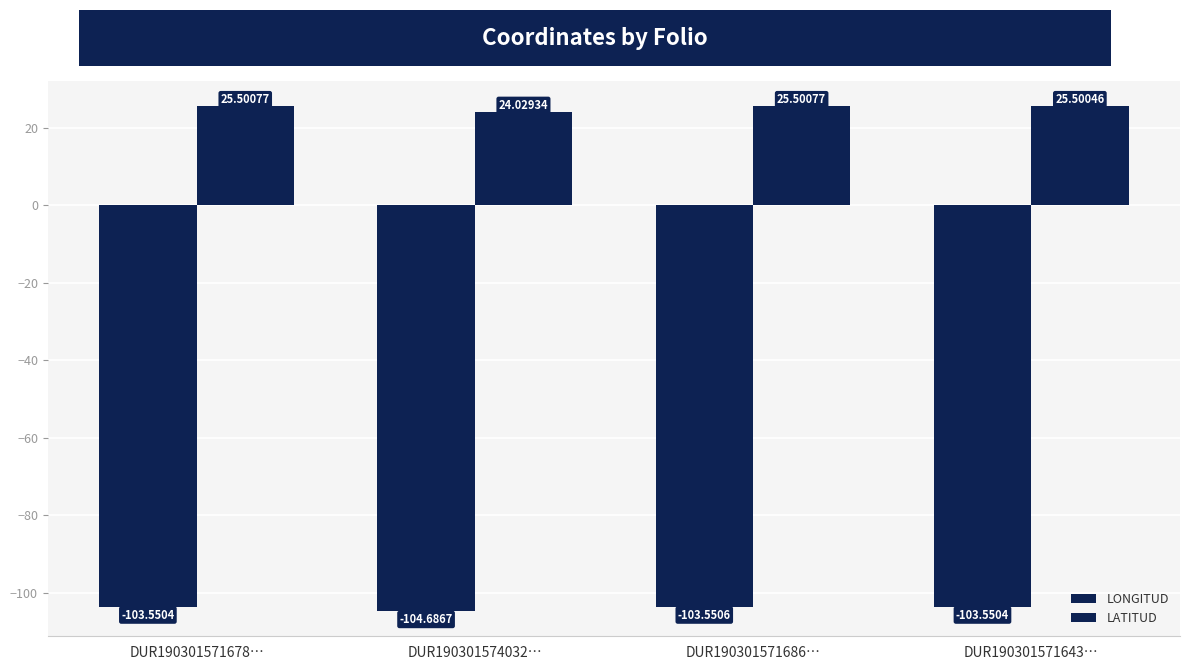

What is the label of the 4th bar from the right?

DUR190301571678…